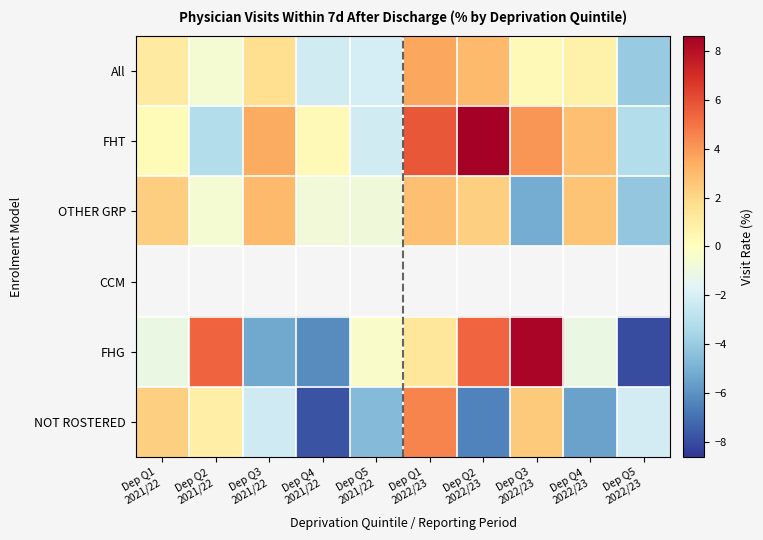

At how many categories does at least one series exceed -3?

10